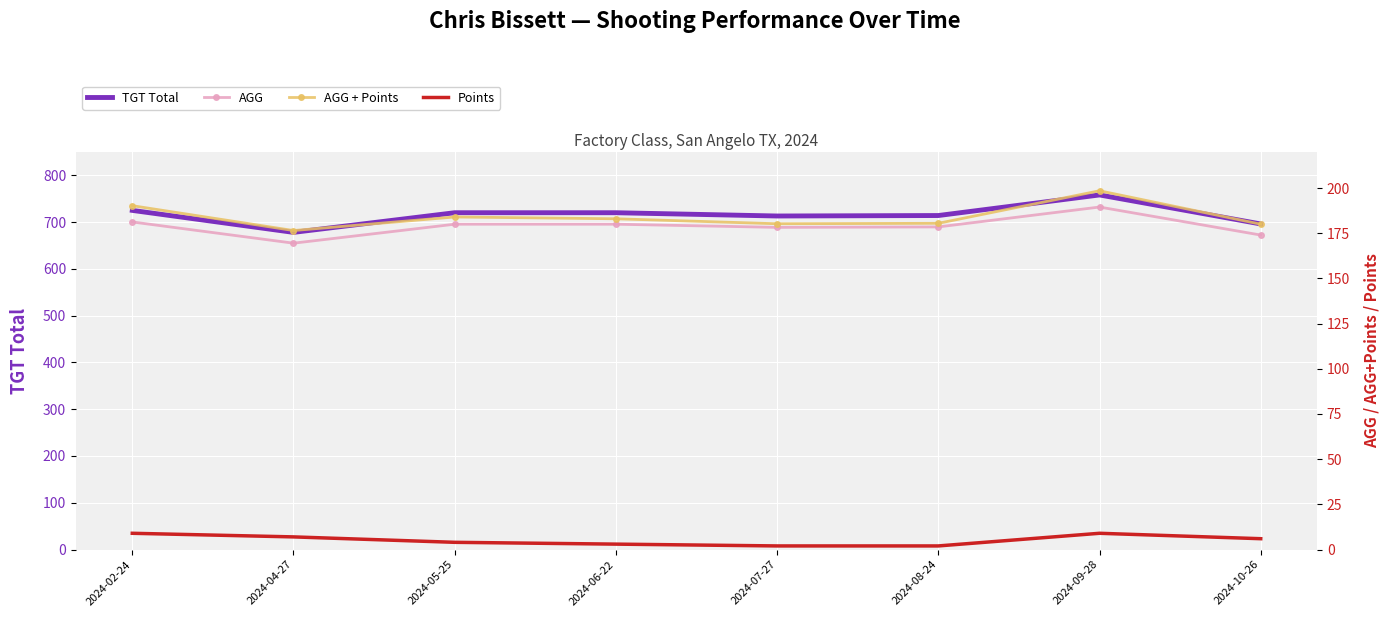

What is the average value of the AGG series?

178.9